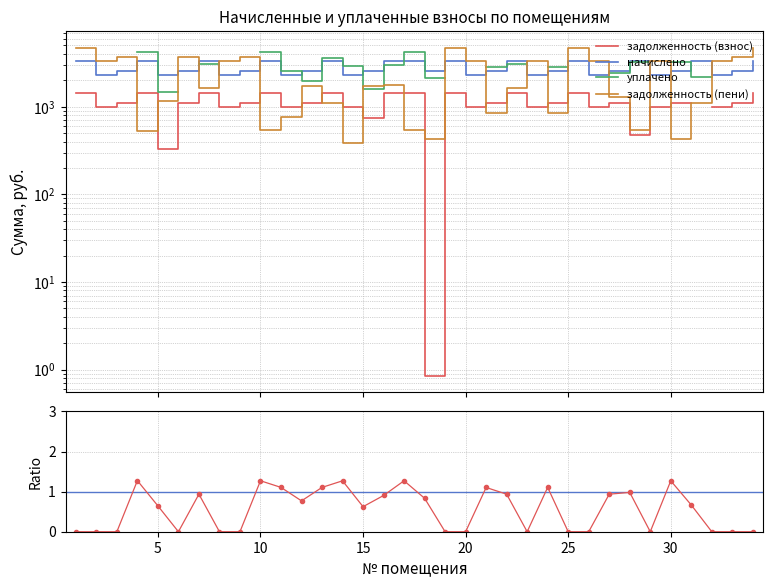

Is the value of уплачено at 23 greater than the value of задолженность (пени) at 33?

No